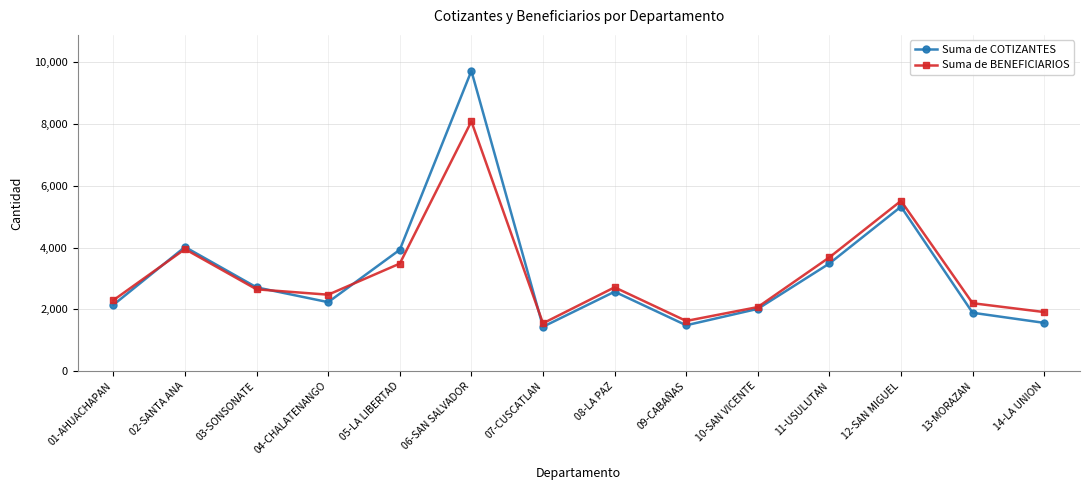

The Suma de COTIZANTES series shows 1480 at 09-CABAÑAS. True or false?

True